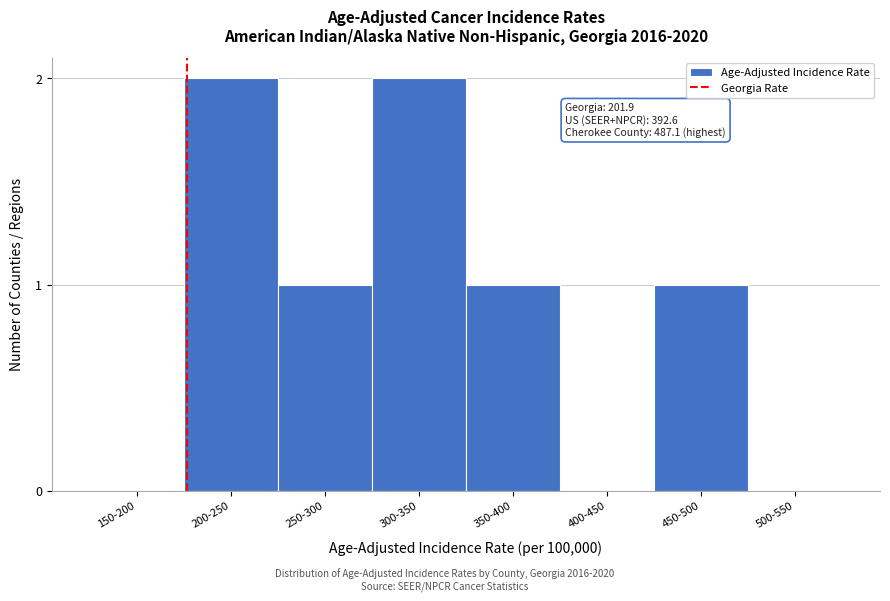

Reading left to right, what are all the values shown in this chart?

150-200=0	200-250=2	250-300=1	300-350=2	350-400=1	400-450=0	450-500=1	500-550=0